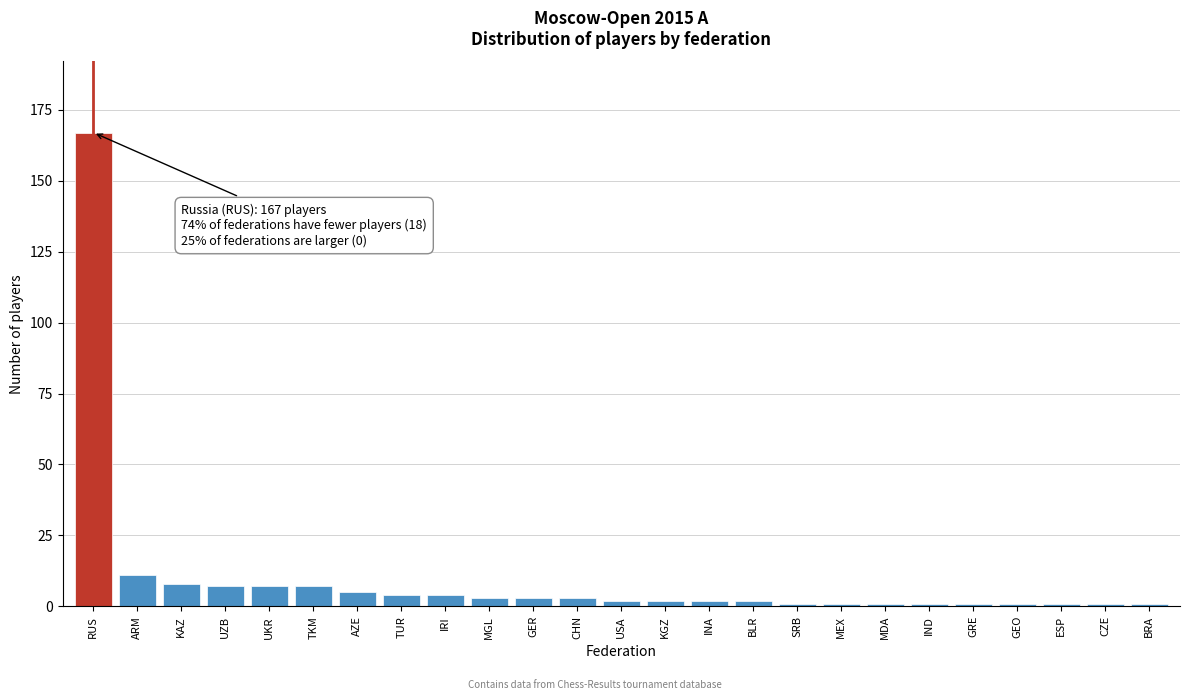

Reading left to right, list all the values displayed in this chart.

167	11	8	7	7	7	5	4	4	3	3	3	2	2	2	2	1	1	1	1	1	1	1	1	1